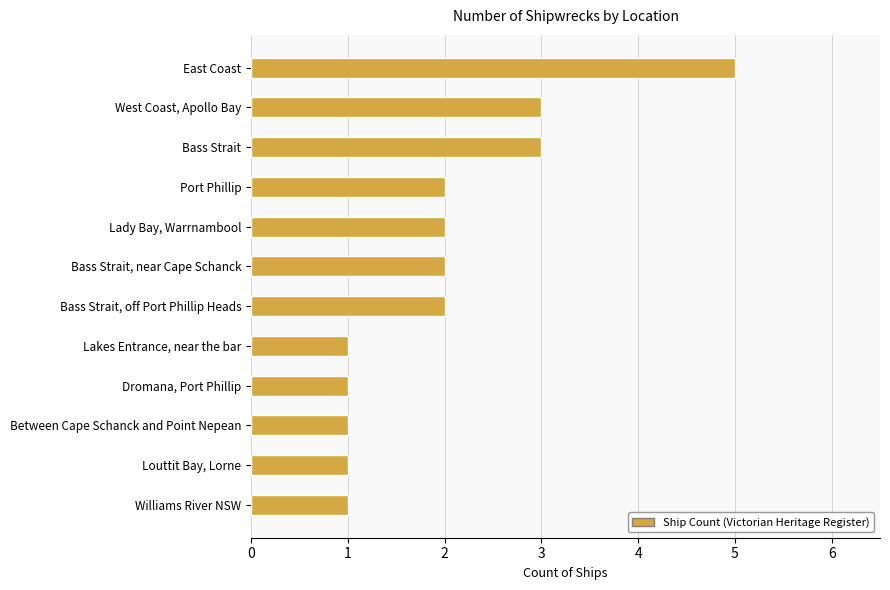

Reading top to bottom, what are all the values shown in this chart?

East Coast=5	West Coast, Apollo Bay=3	Bass Strait=3	Port Phillip=2	Lady Bay, Warrnambool=2	Bass Strait, near Cape Schanck=2	Bass Strait, off Port Phillip Heads=2	Lakes Entrance, near the bar=1	Dromana, Port Phillip=1	Between Cape Schanck and Point Nepean=1	Louttit Bay, Lorne=1	Williams River NSW=1